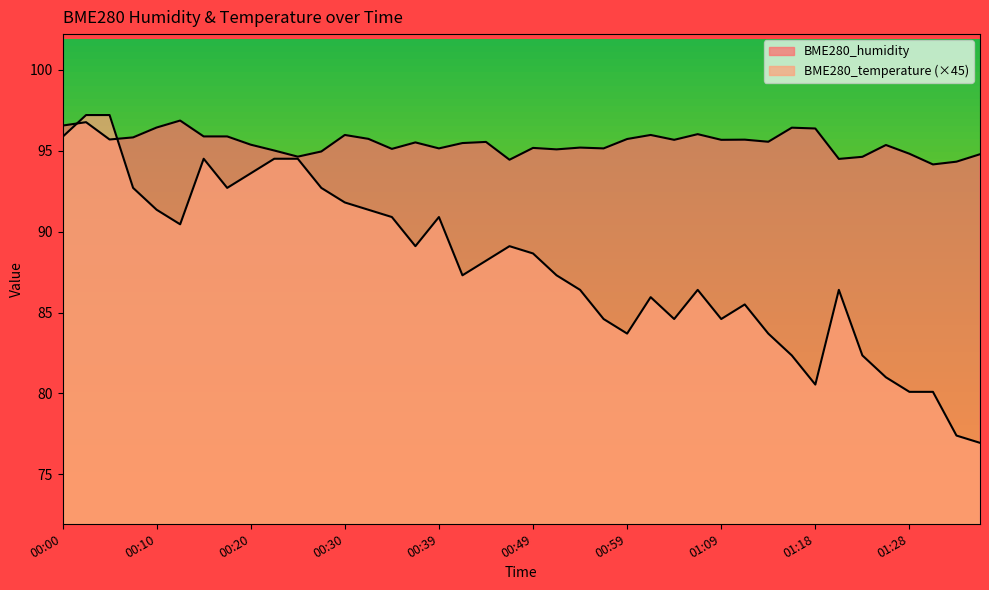

Which category has the highest value in the BME280_temperature series?

00:03